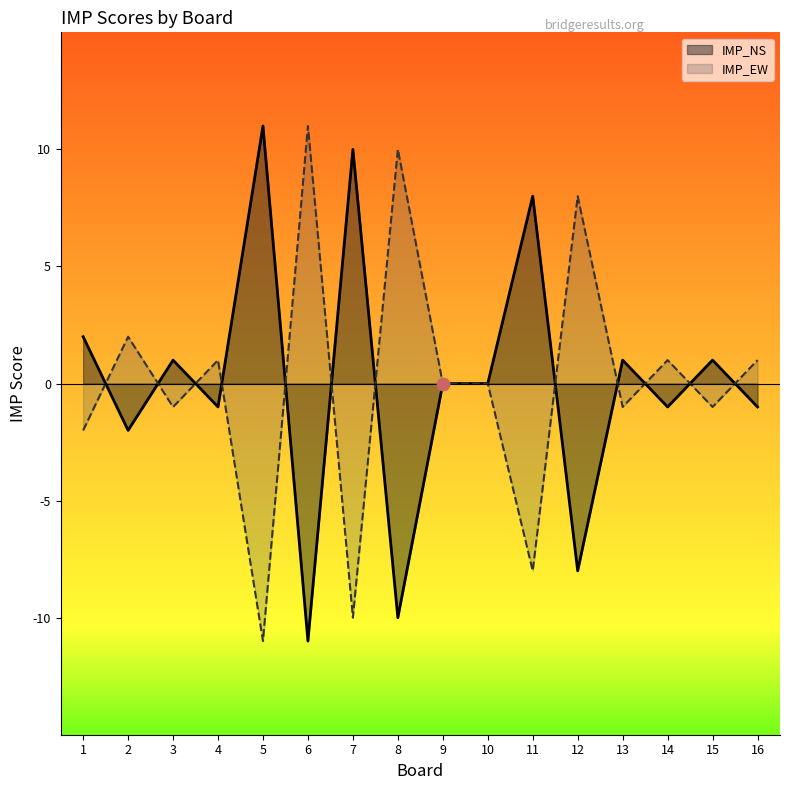

What are all the series names shown in the legend?

IMP_NS, IMP_EW